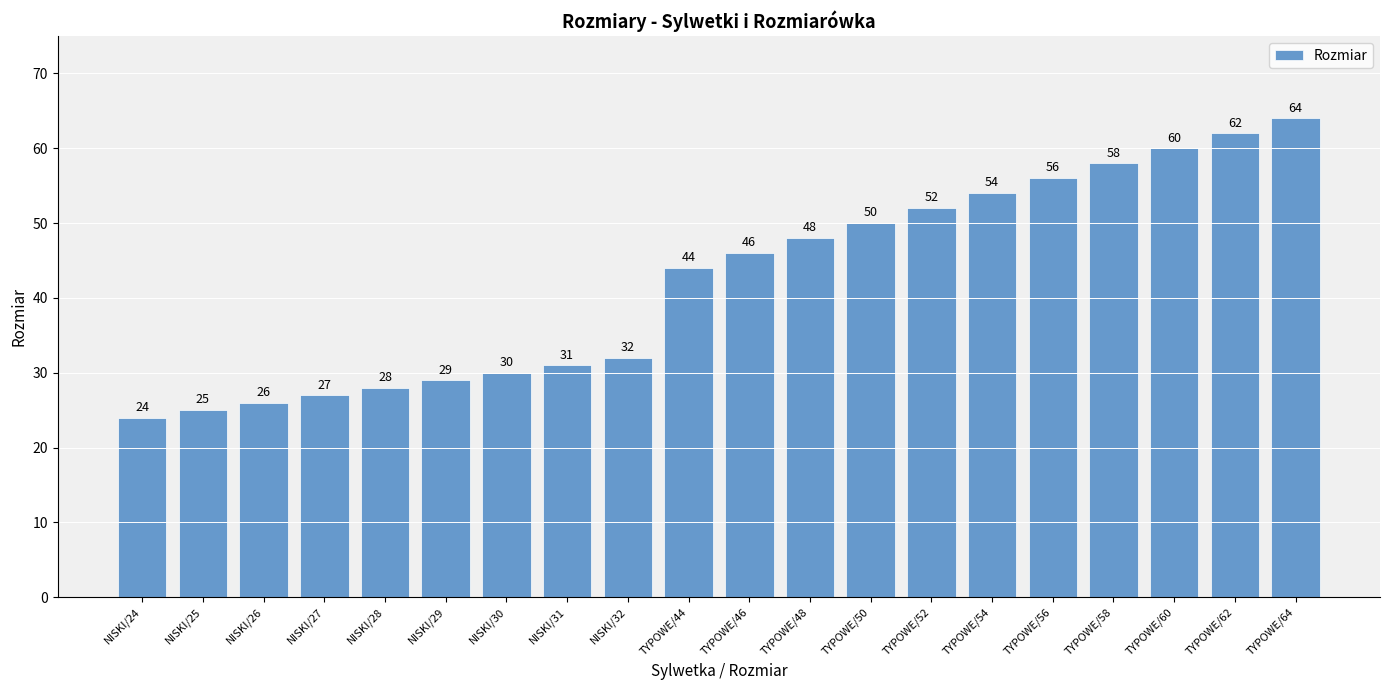

Are the bars grouped side by side (vs. stacked)?

No